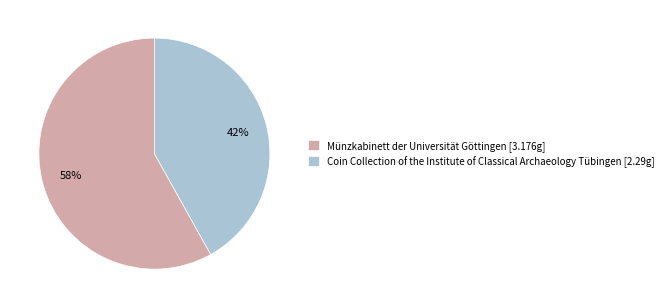

Which slice is the smallest?

Coin Collection of the Institute of Classical Archaeology Tübingen